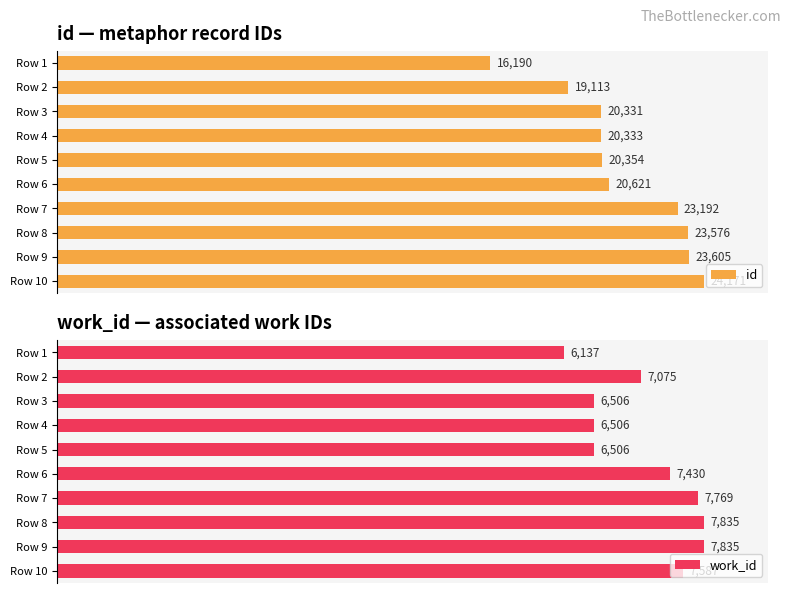

What are all the series names shown in the legend?

id, work_id